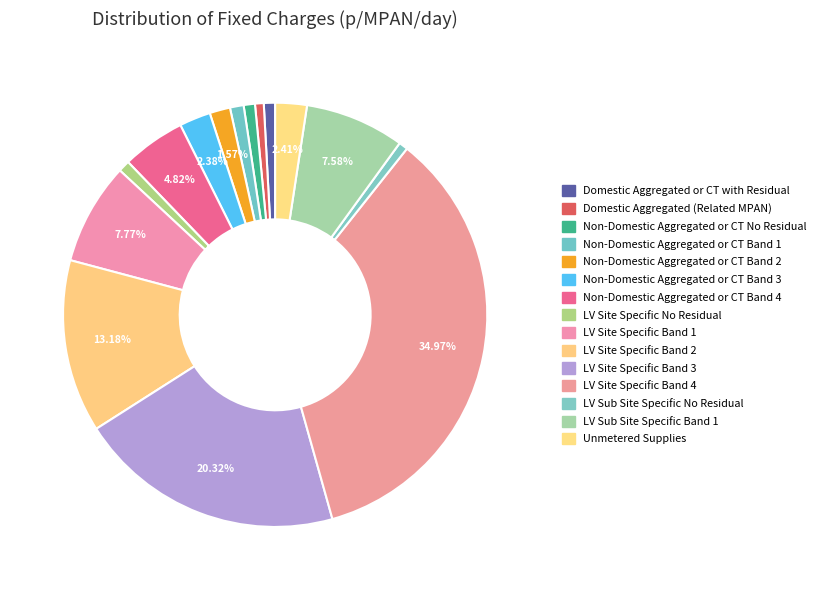

Does Non-Domestic Aggregated or CT Band 3 represent more than half of the total?

No